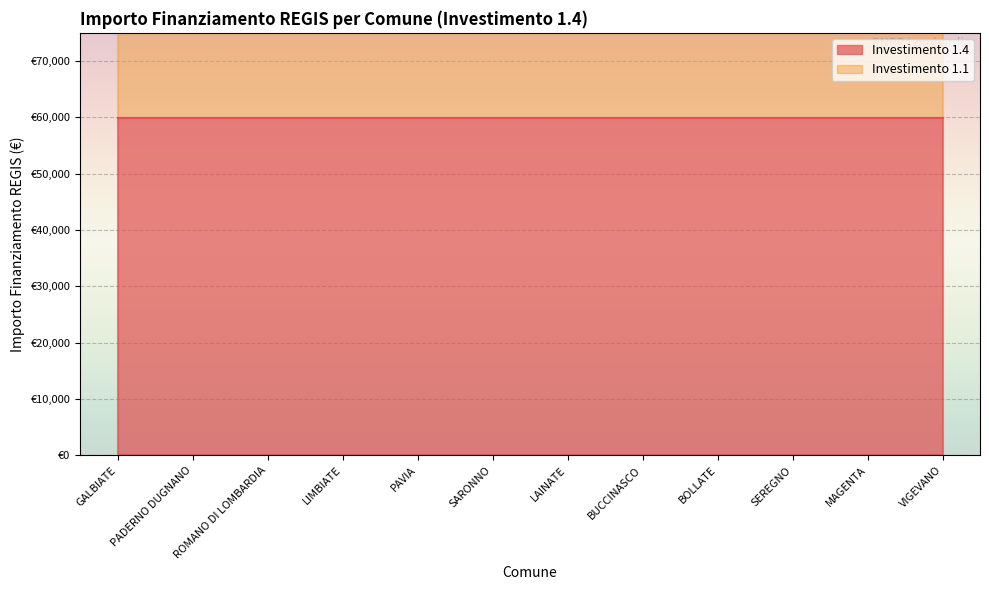

What is the label of the 2nd point from the left?

PADERNO DUGNANO